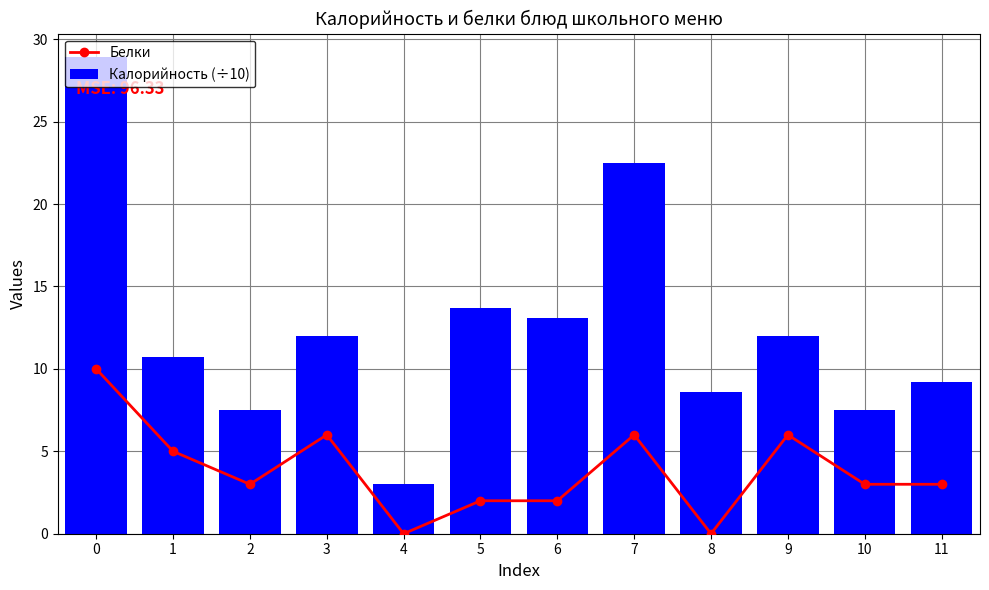

True or false: Калорийность (÷10) has a value of 3.0 at 4.

True